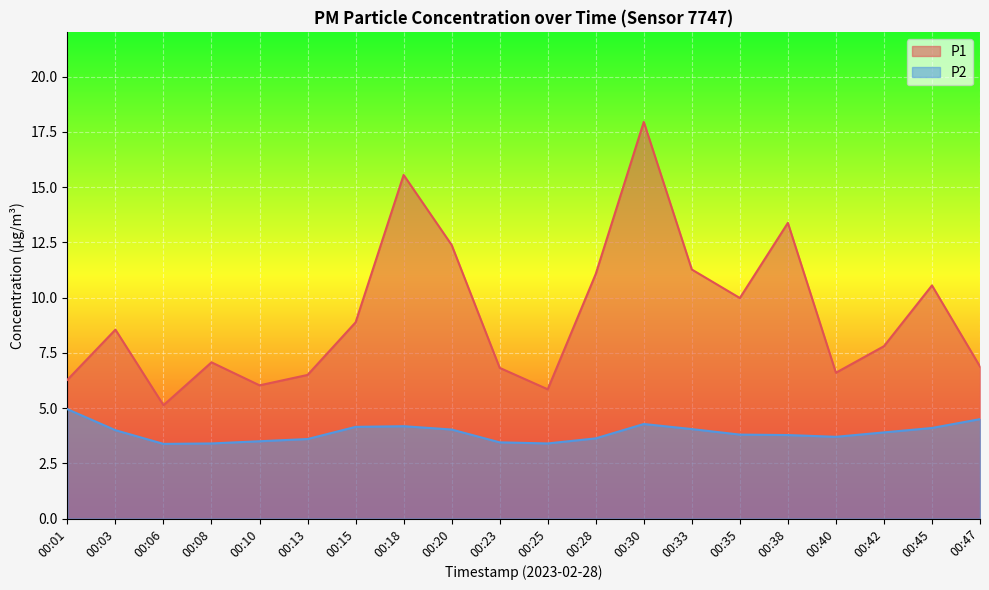

Which series has the largest total across all categories?

P1